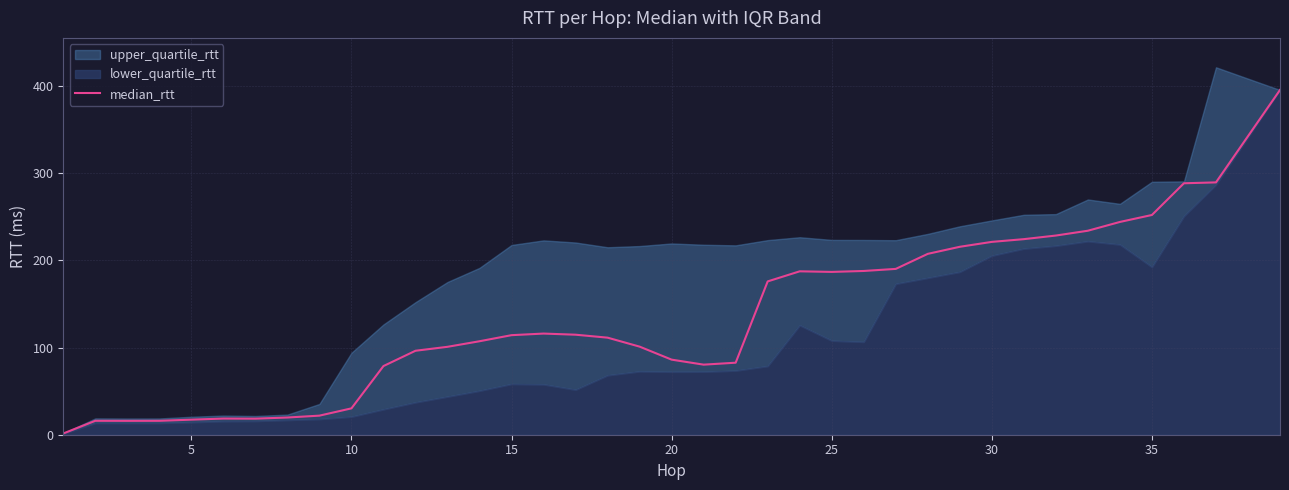

What is the maximum value for median_rtt?

395.5